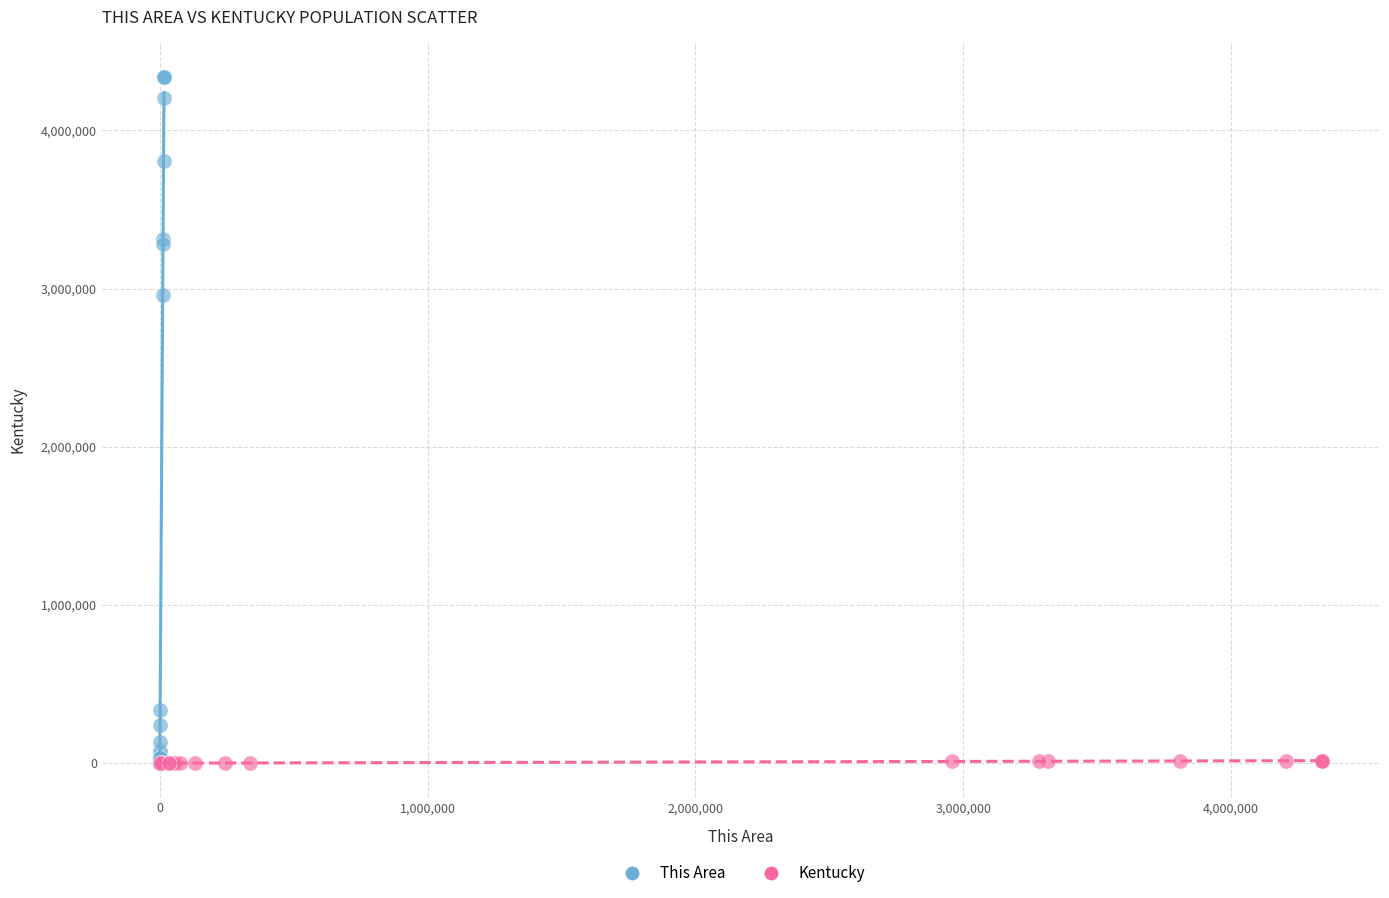

Which series has the largest Y range (max minus min)?

This Area